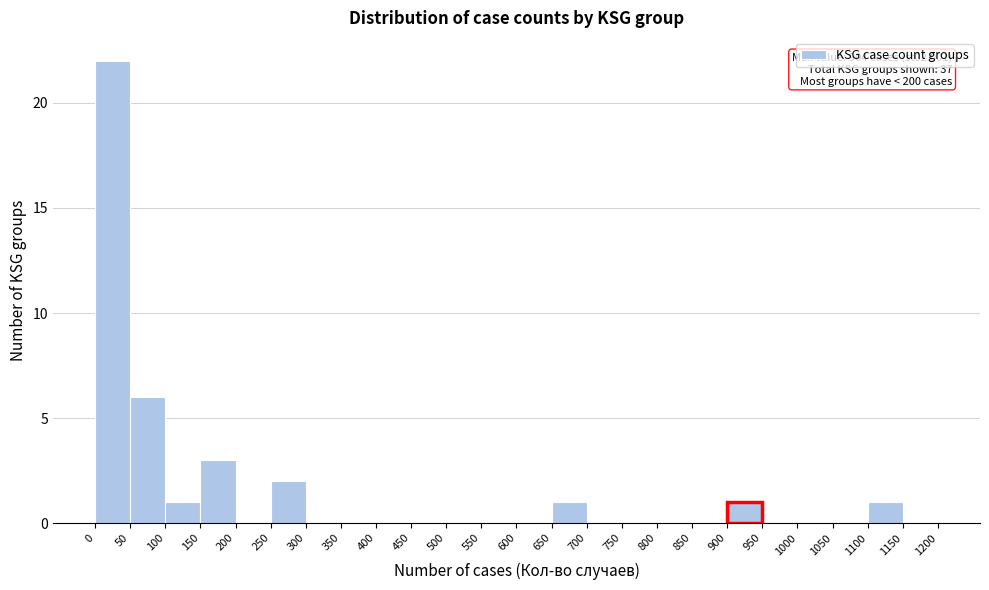

Over which range of the x-axis is the bar tallest?

0 to 50